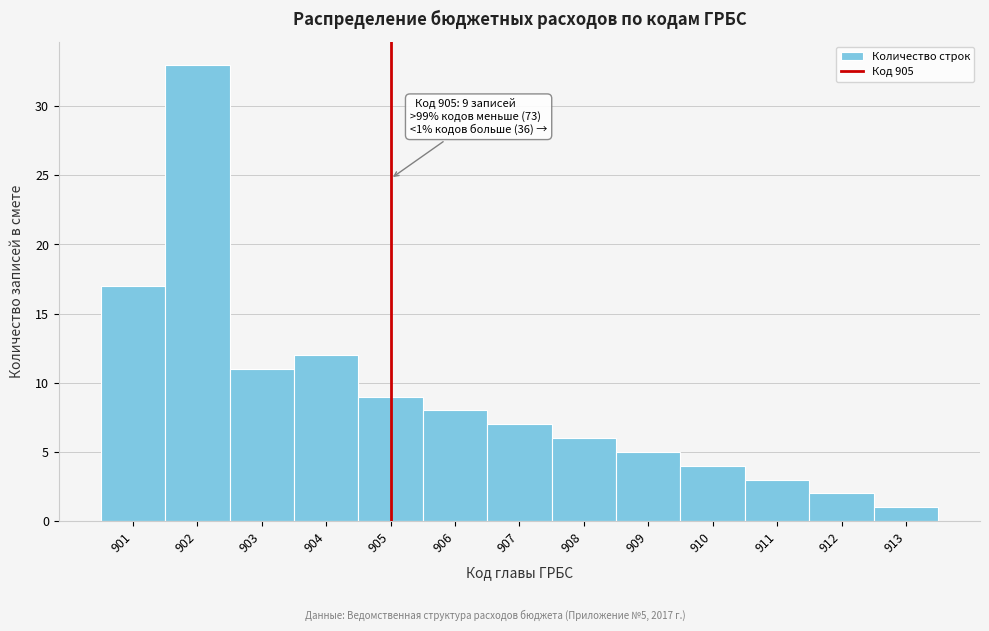

Over which range of the x-axis is the bar tallest?

901.5 to 902.5